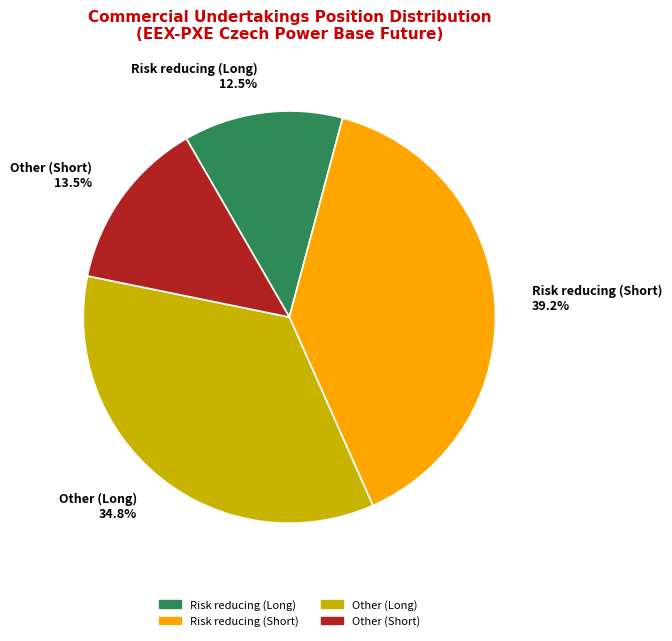

True or false: Other (Long) accounts for 35% of the total.

True